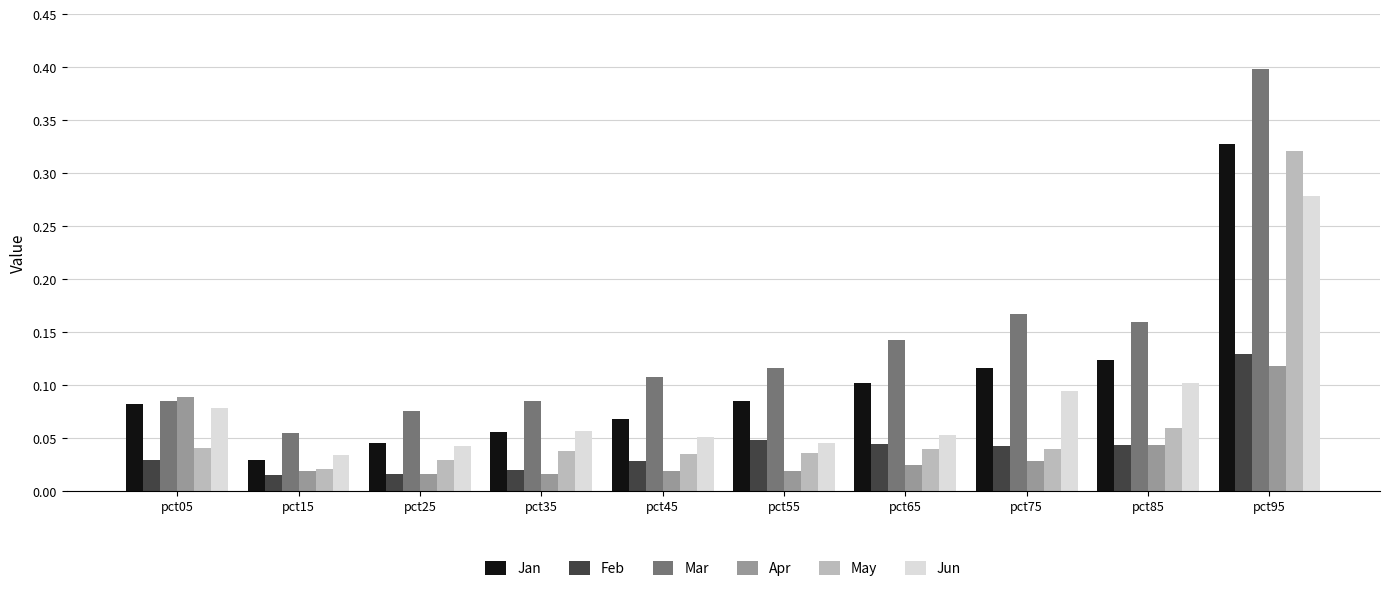

Count the Feb values in the range 0 to 1.

10